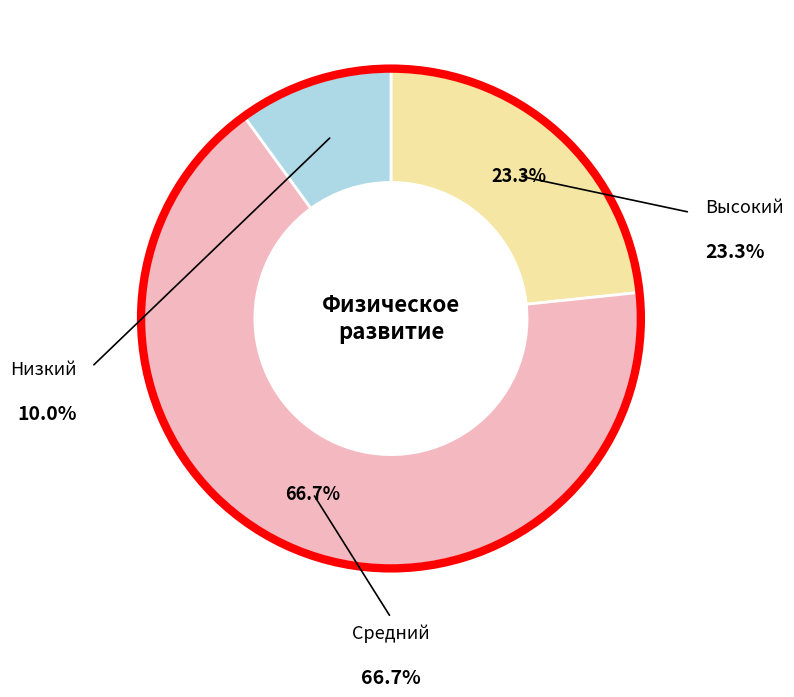

How much of the chart is everything except Средний?

33.3%